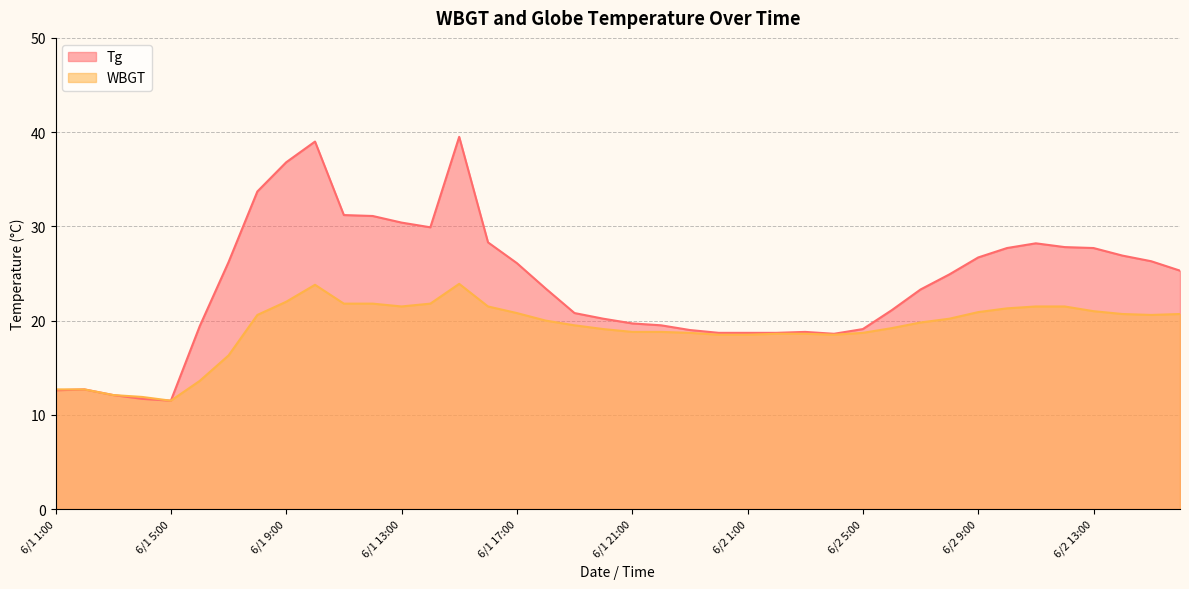

The Tg series shows 15.9 at 6/2 12:00. True or false?

False